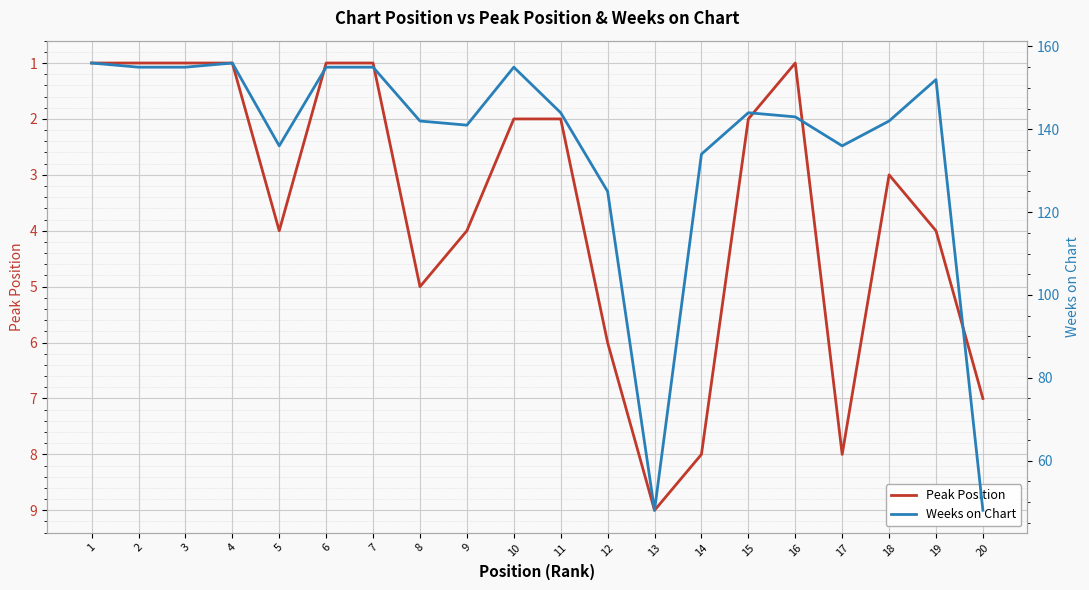

Is it true that Peak Position equals 8 at 17?

True